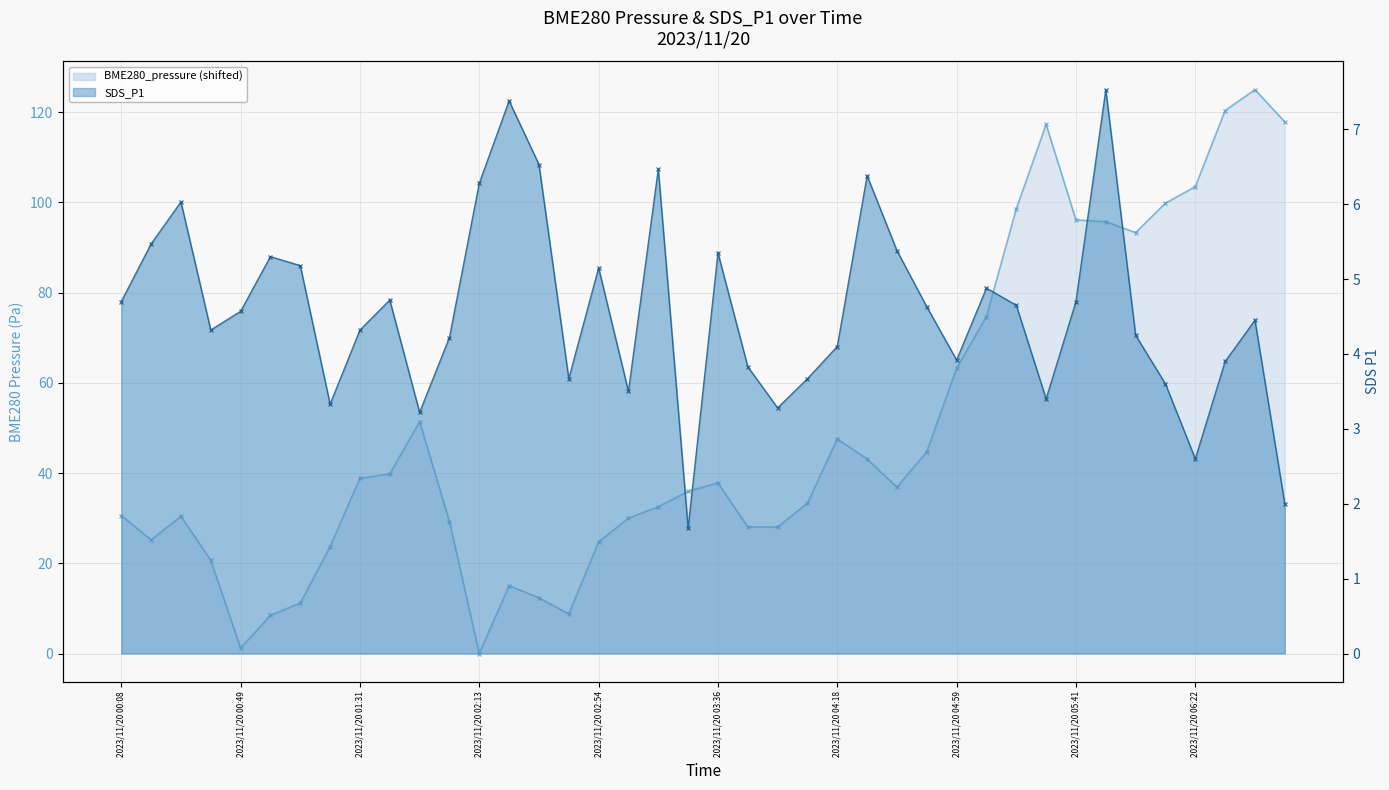

What is the label of the 23rd point from the left?

2023/11/20 03:57